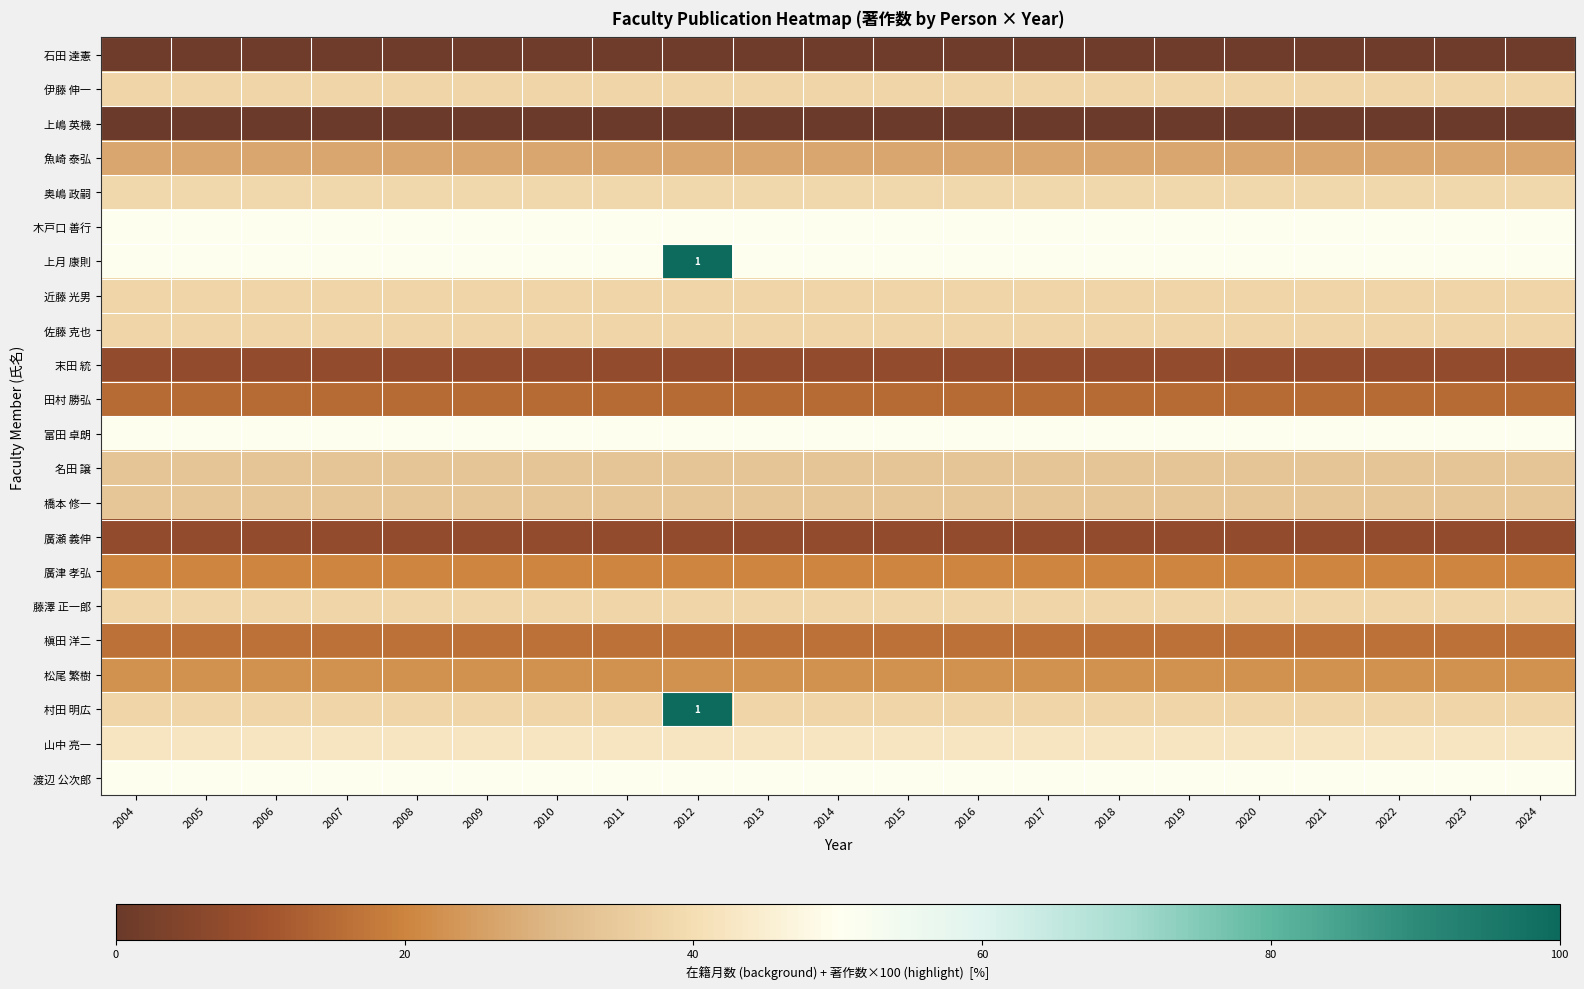

The value of 田村 勝弘 at 2012 is 25.7. True or false?

False